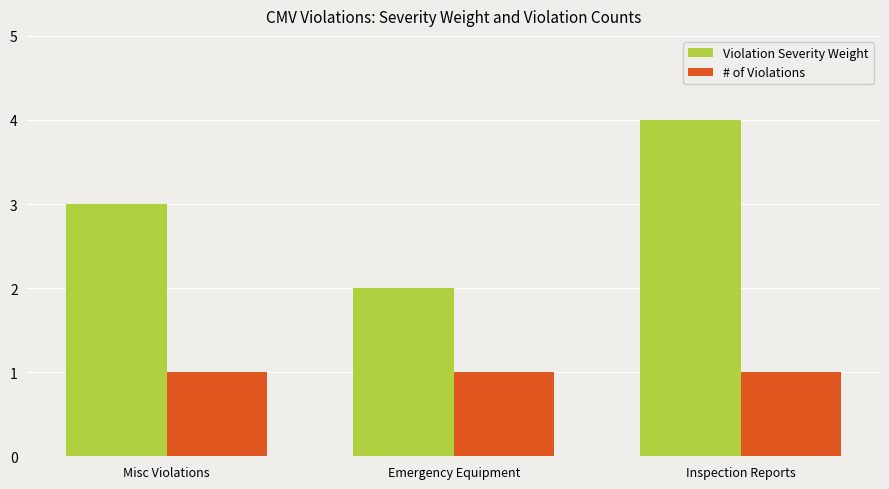

Count the Violation Severity Weight values in the range 2 to 4.

3